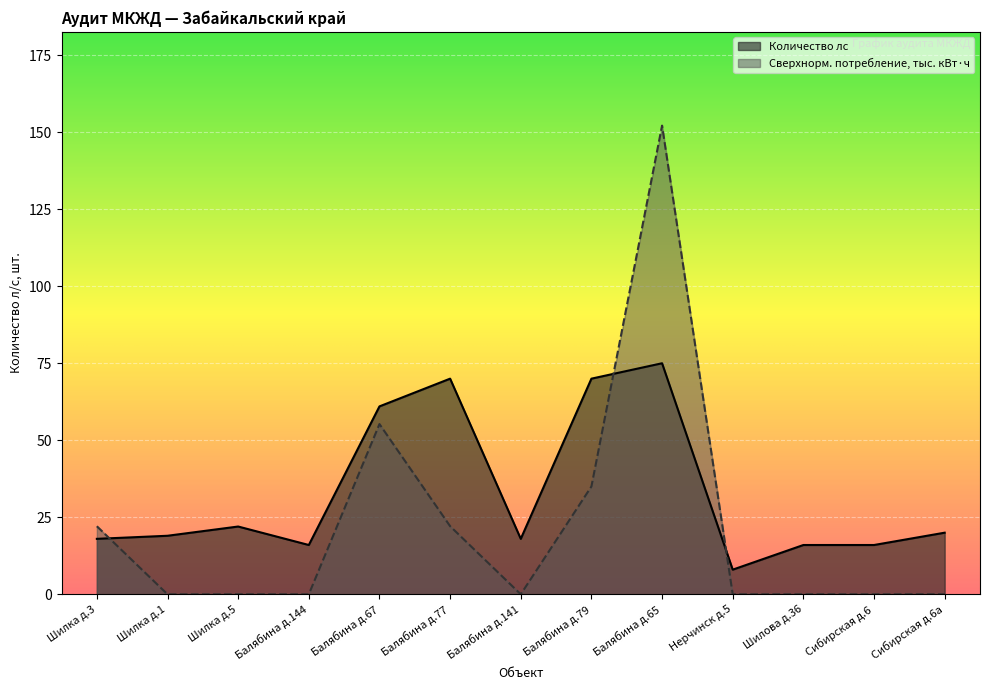

Which series has the largest range (max minus min)?

Сверхнорм. потребление, тыс. кВт·ч